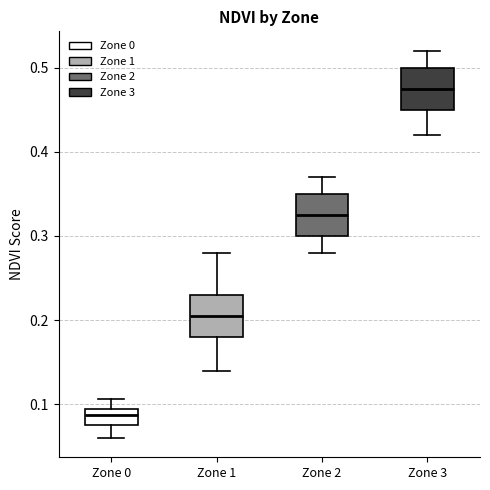

Which box has the lowest median line?

Zone 0